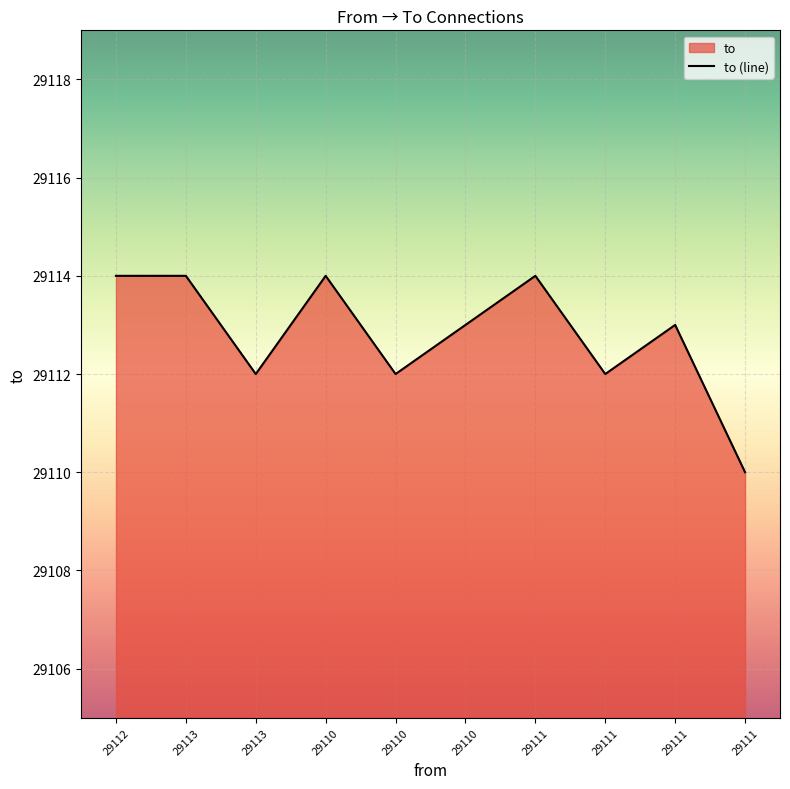

Rank the categories by value from lowest to highest.

29111, 29113, 29110, 29111, 29110, 29111, 29112, 29113, 29110, 29111